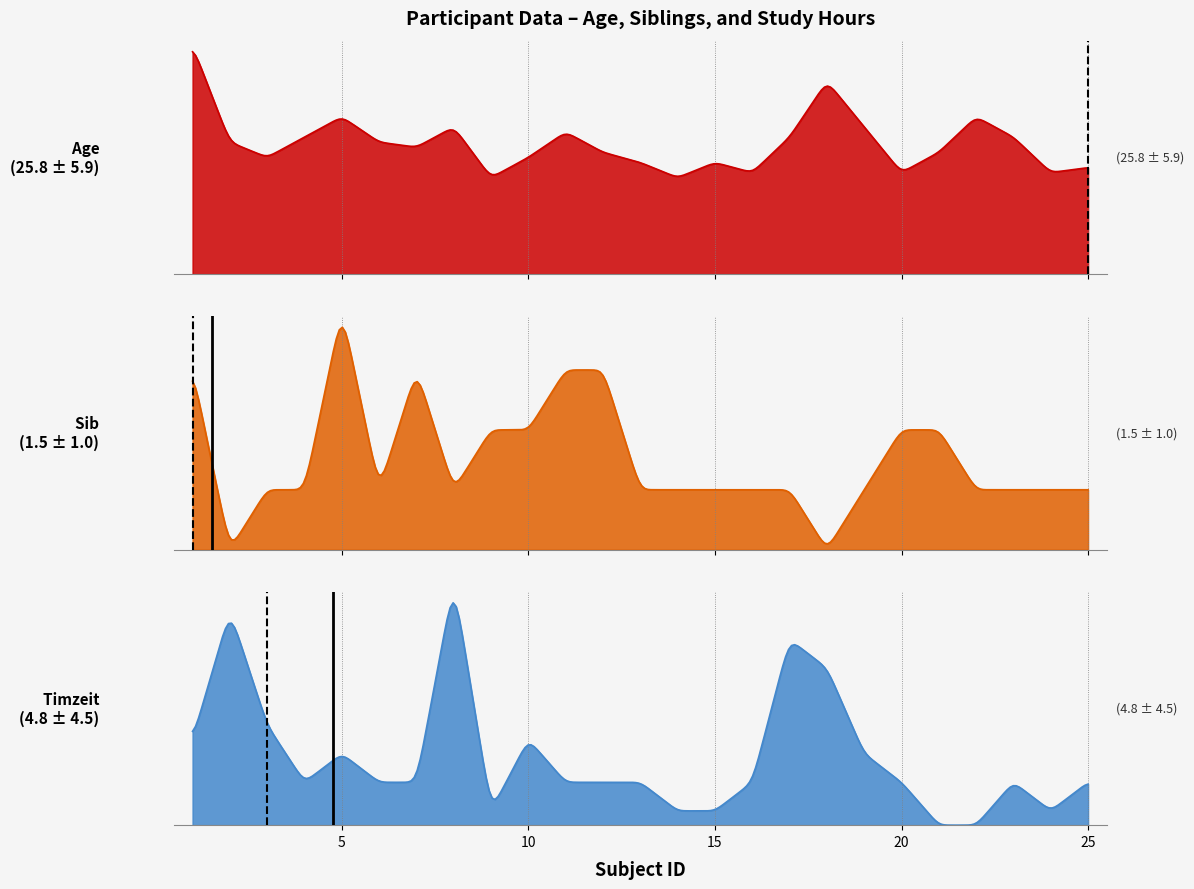

Which series changed the most between 4 and 19?

Age